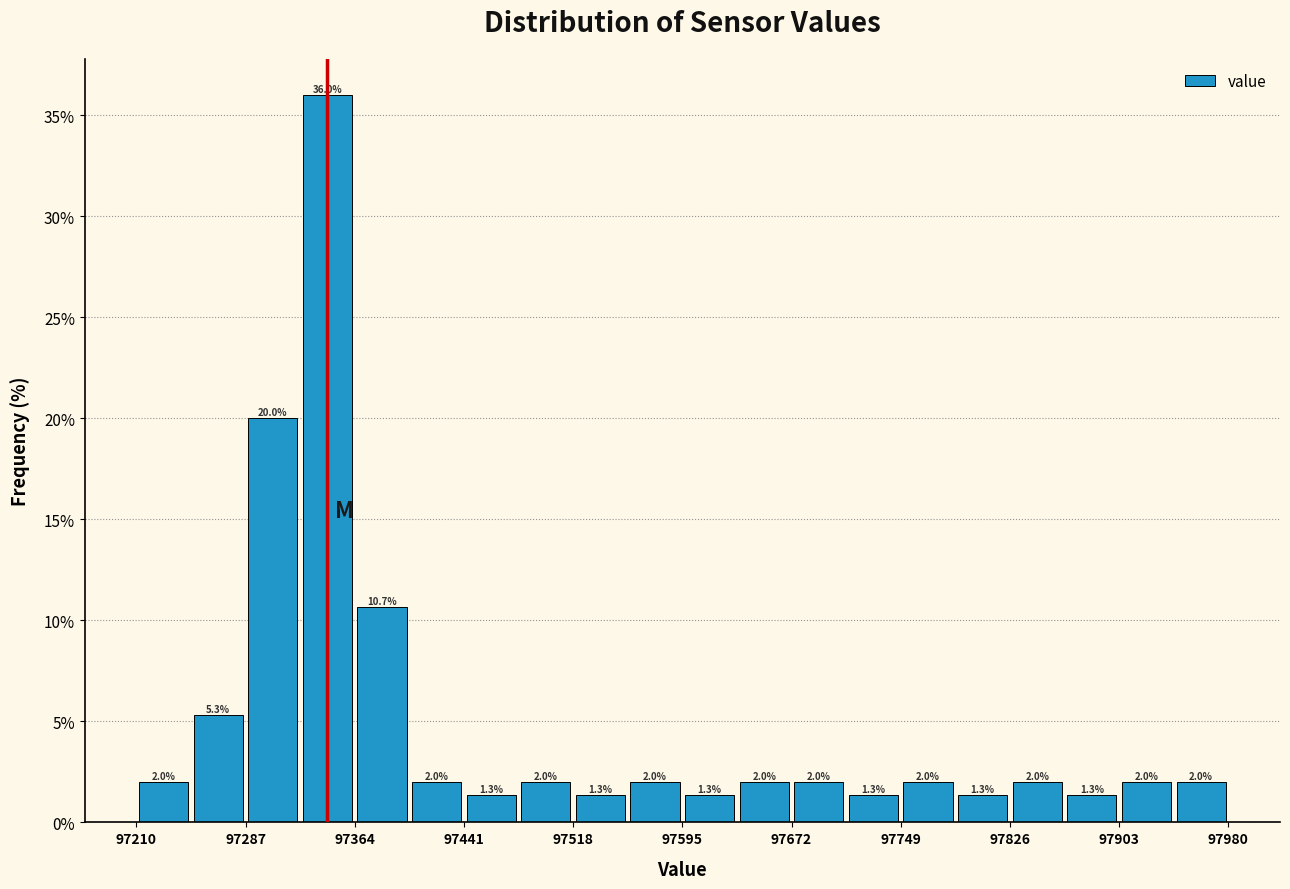

Read against the x-axis, roughly where is the centre of the tallest bar?

97340